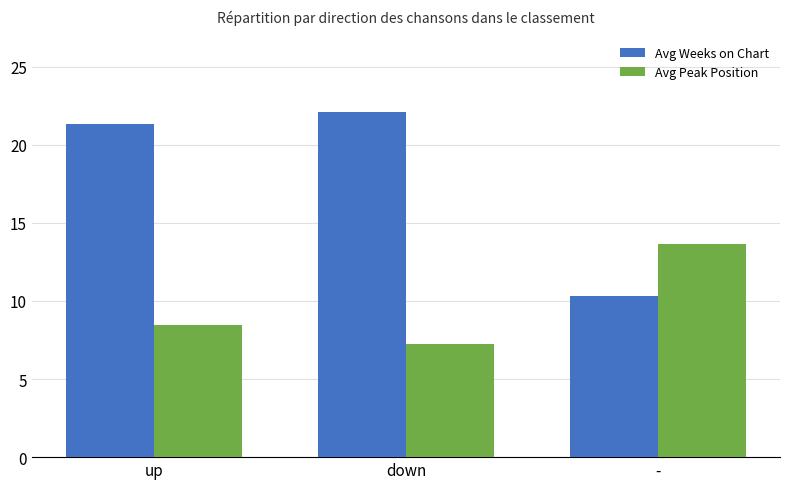

What are all the series names shown in the legend?

Avg Weeks on Chart, Avg Peak Position